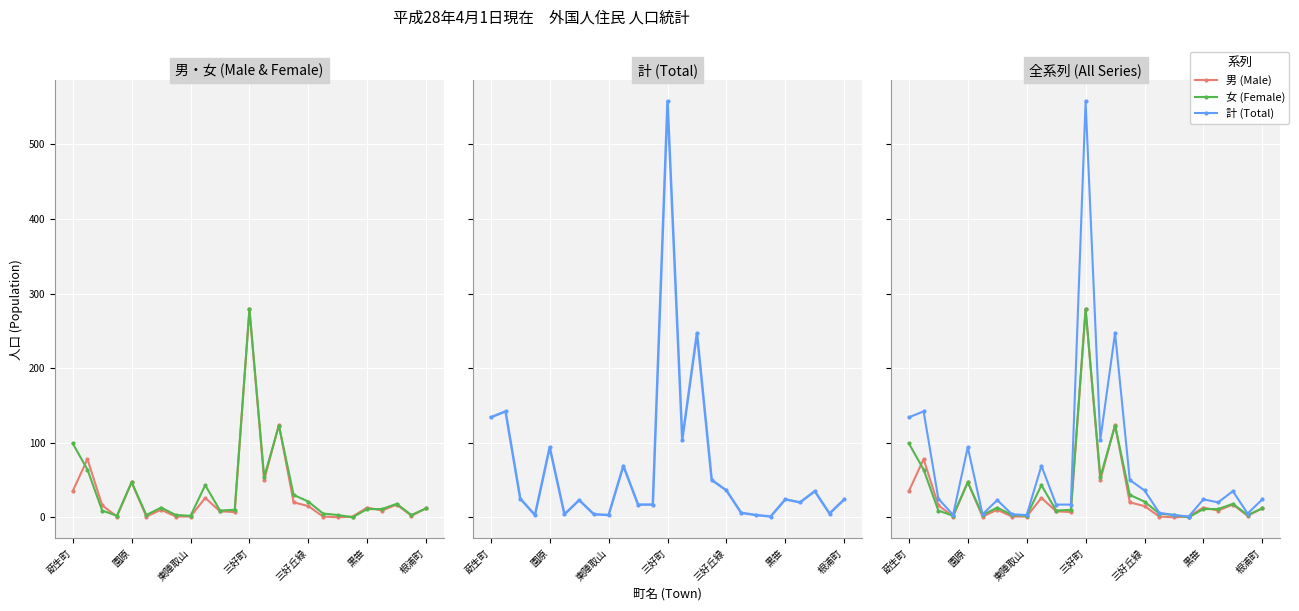

What is the difference between the highest and lowest values at 19?

1